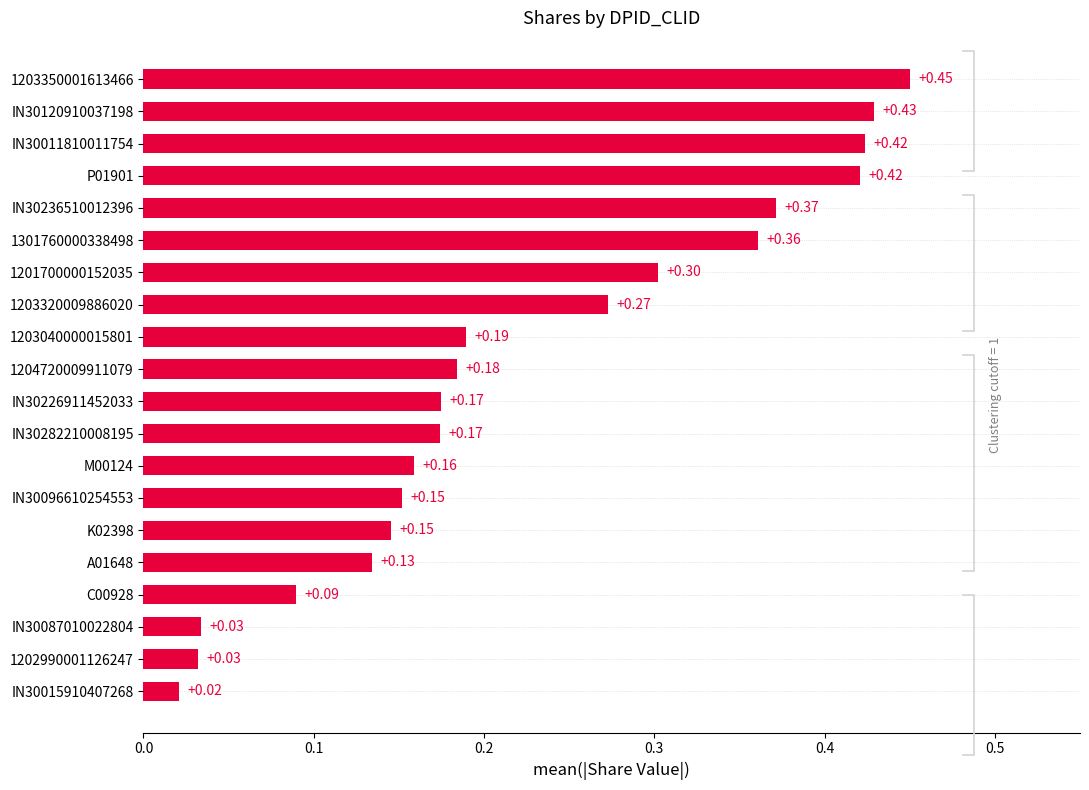

What is the change in value from 1202990001126247 to 1203350001613466?

+0.4